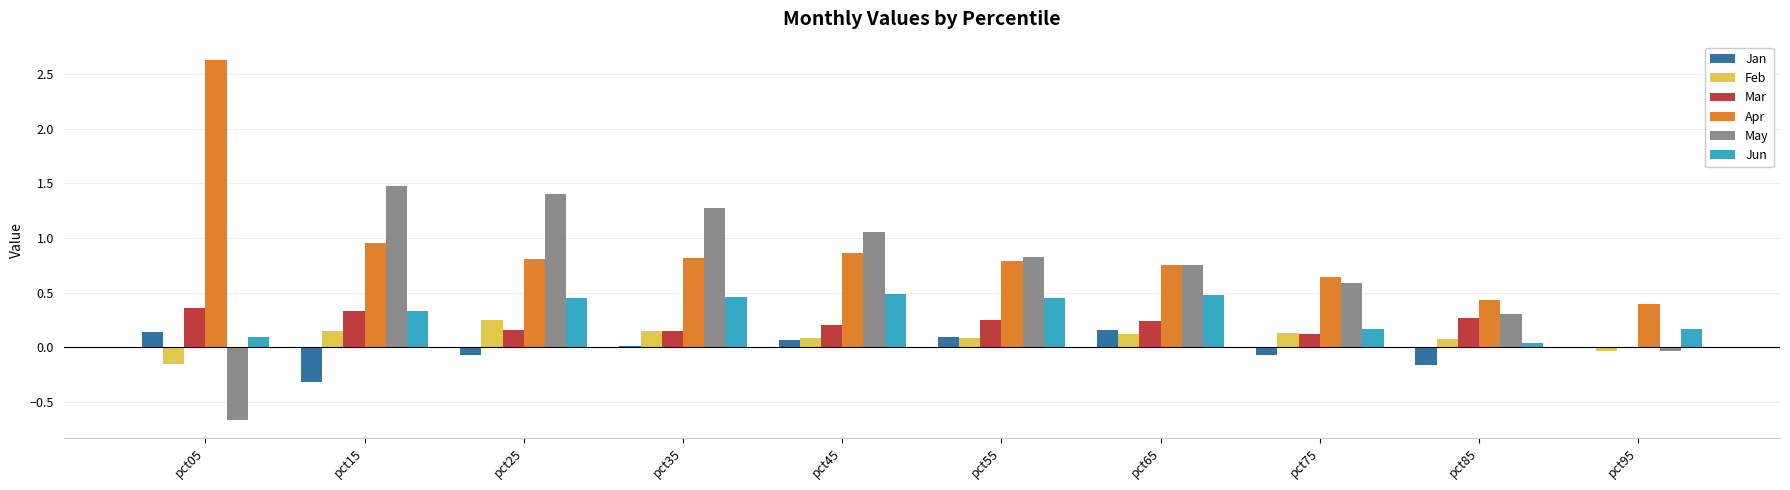

What is the sum of all Mar values?

2.1